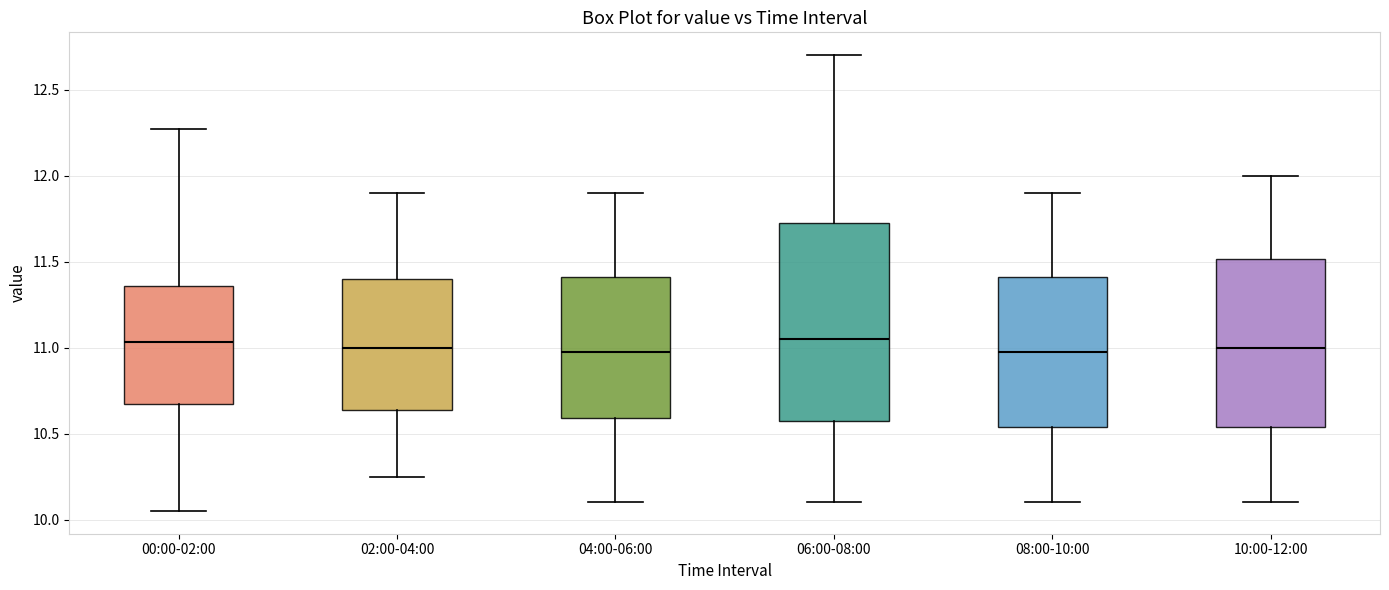

Reading left to right, read every box against the y-axis: the position of its median line, the range the box covers, and the ends of its whiskers. The values are not printed on the chart, so give them approximately, as read against the axis.

00:00-02:00: median 11.05, box 10.65 to 11.35, whiskers 10.05 to 12.25
02:00-04:00: median 11.00, box 10.65 to 11.40, whiskers 10.25 to 11.90
04:00-06:00: median 11.00, box 10.60 to 11.40, whiskers 10.10 to 11.90
06:00-08:00: median 11.05, box 10.60 to 11.75, whiskers 10.10 to 12.70
08:00-10:00: median 11.00, box 10.55 to 11.40, whiskers 10.10 to 11.90
10:00-12:00: median 11.00, box 10.55 to 11.50, whiskers 10.10 to 12.00